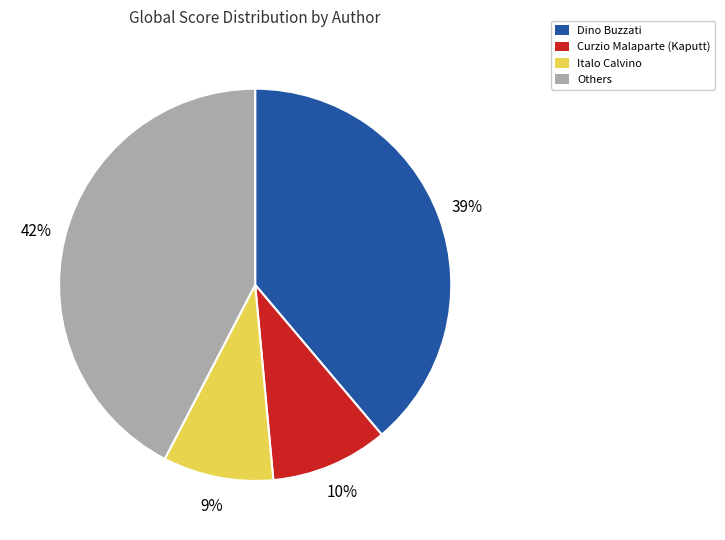

How many segments does this pie chart have?

4